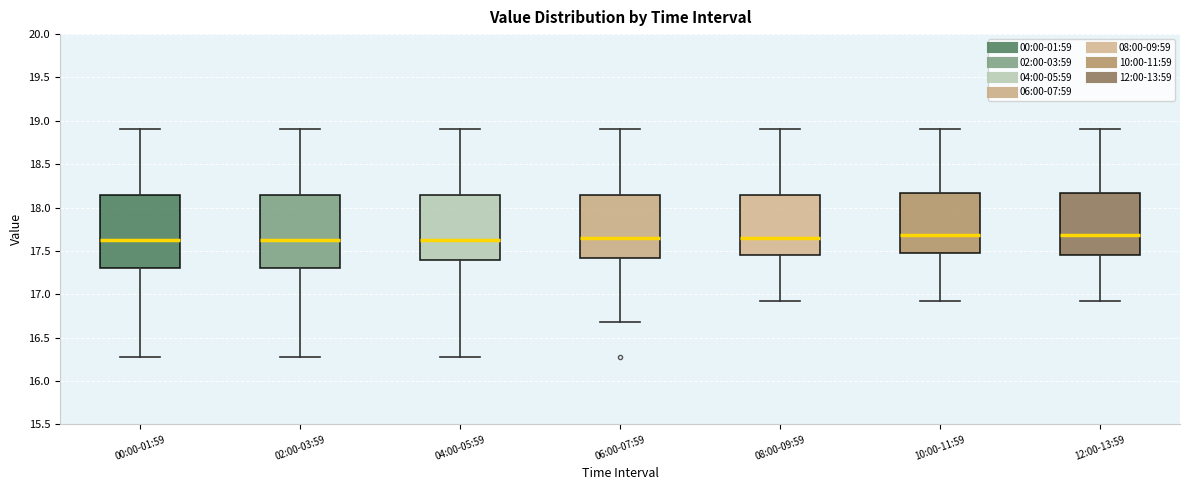

Reading left to right, read every box against the y-axis: the position of its median line, the range the box covers, and the ends of its whiskers. The values are not printed on the chart, so give them approximately, as read against the axis.

00:00-01:59: median 17.65, box 17.30 to 18.15, whiskers 16.30 to 18.90
02:00-03:59: median 17.65, box 17.30 to 18.15, whiskers 16.30 to 18.90
04:00-05:59: median 17.65, box 17.40 to 18.15, whiskers 16.30 to 18.90
06:00-07:59: median 17.65, box 17.40 to 18.15, whiskers 16.70 to 18.90
08:00-09:59: median 17.65, box 17.45 to 18.15, whiskers 16.90 to 18.90
10:00-11:59: median 17.70, box 17.50 to 18.15, whiskers 16.90 to 18.90
12:00-13:59: median 17.70, box 17.45 to 18.15, whiskers 16.90 to 18.90